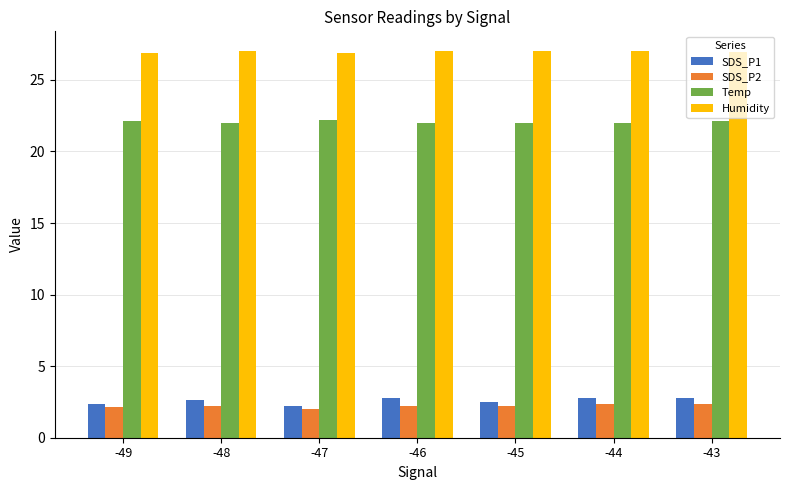

What is the difference between the second highest and minimum values in the SDS_P1 series?

0.6